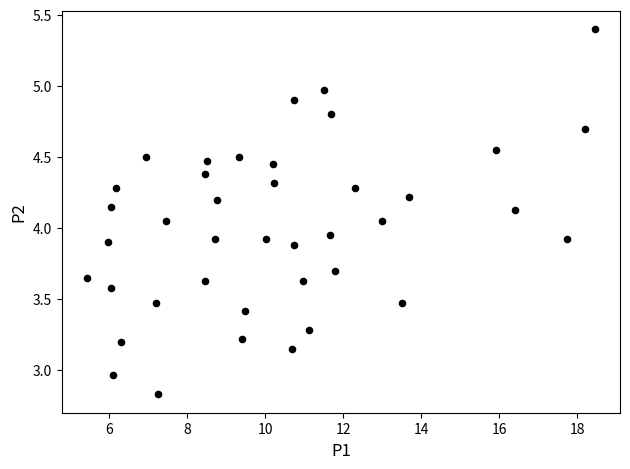

What is the range of X values (max minus min)?

13.0